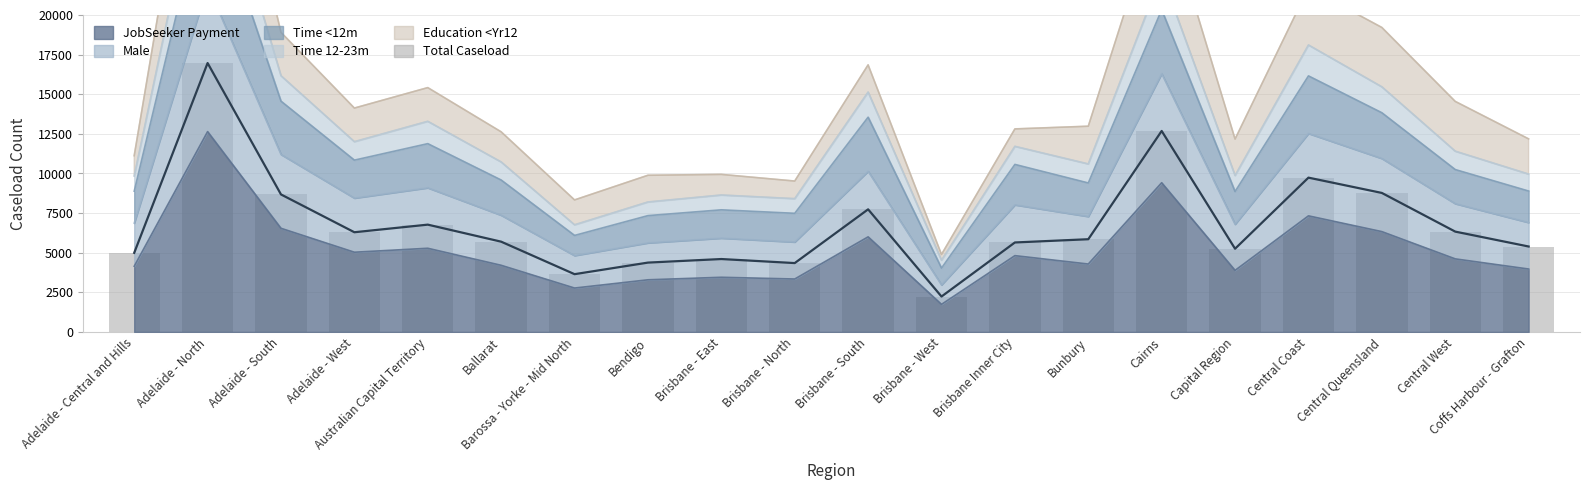

What is the difference between the maximum and minimum values?

14730